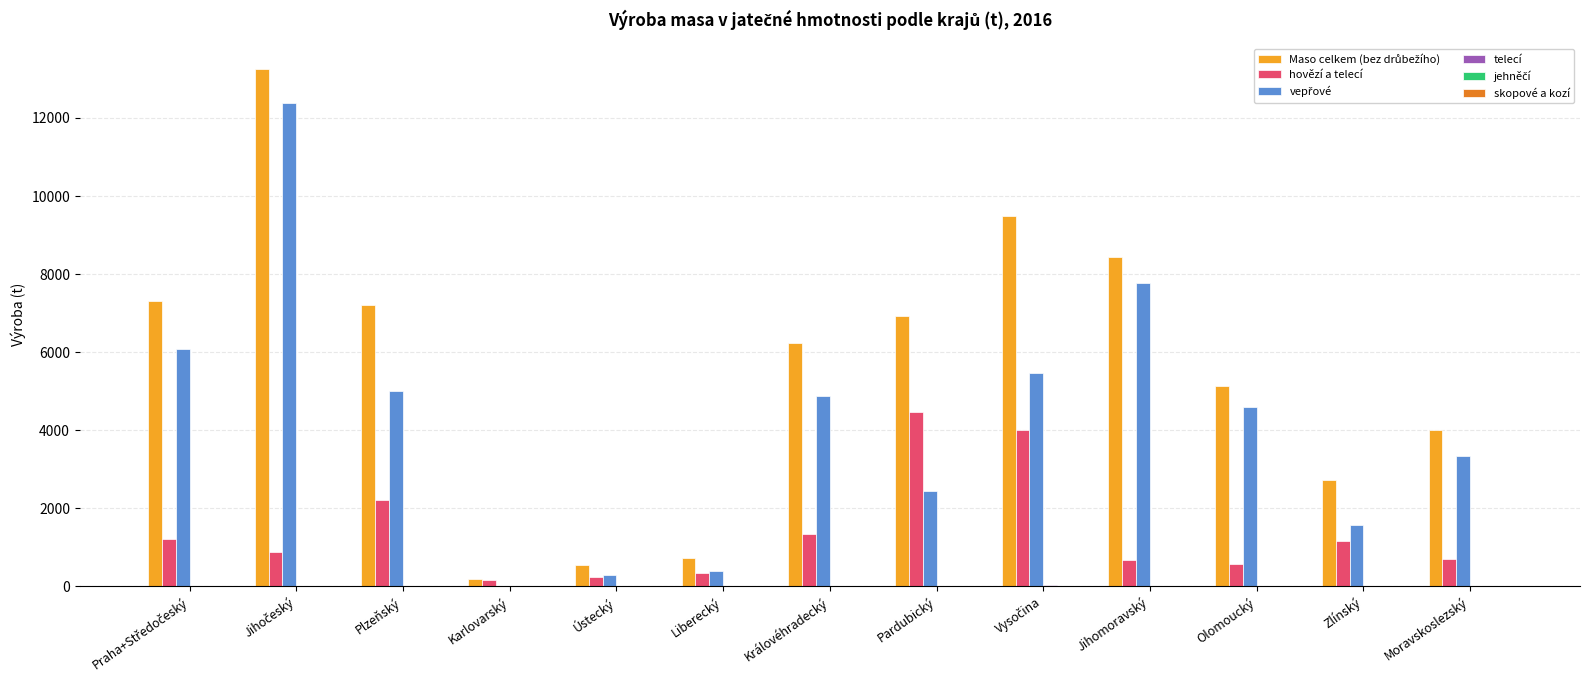

What is the greatest value displayed?

13259